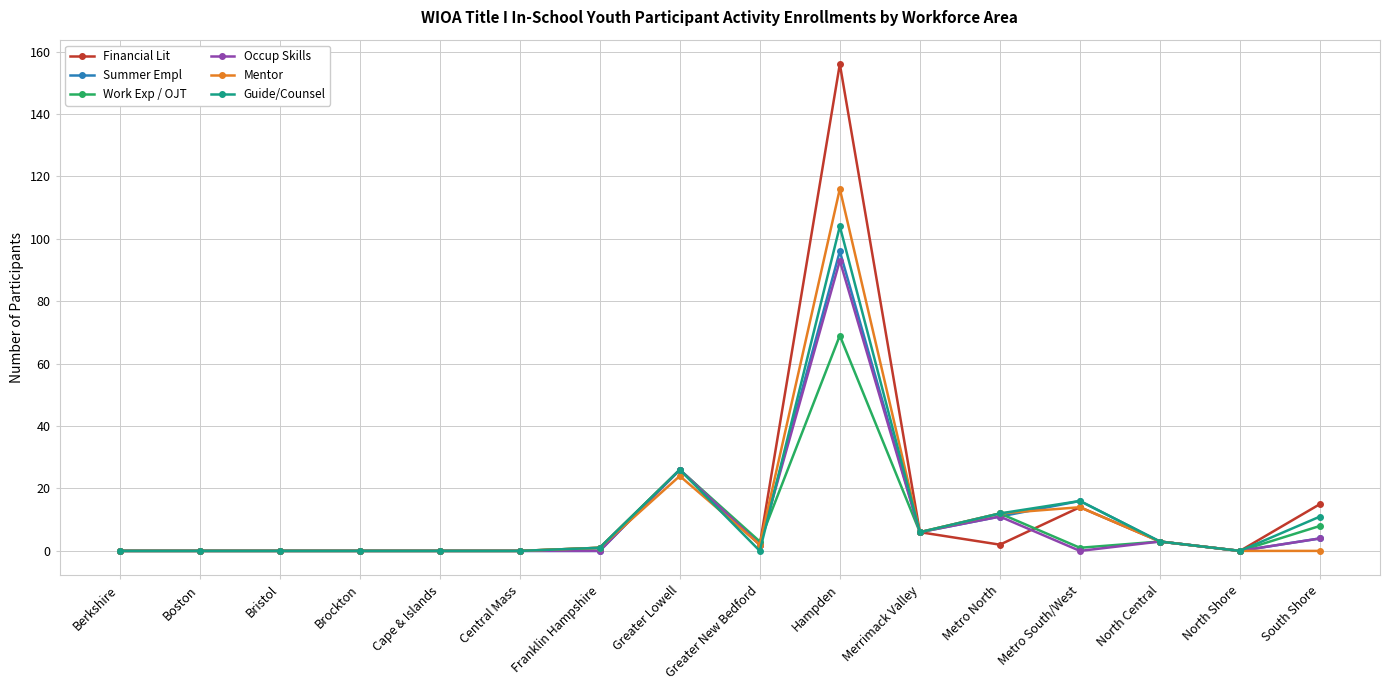

True or false: Work Exp / OJT has a value of 0 at Berkshire.

True